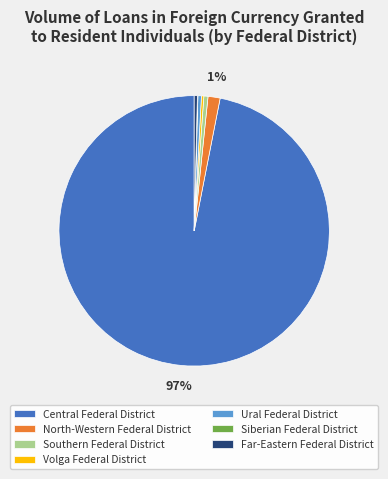

Which slice is the largest?

Central Federal District